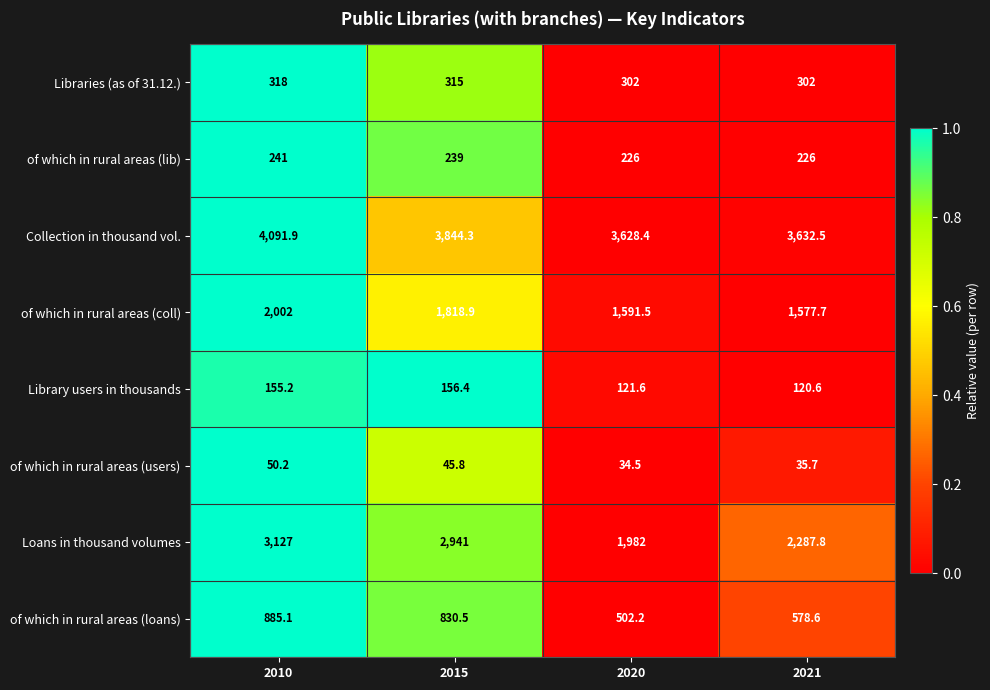

How many distinct data groups are displayed?

8